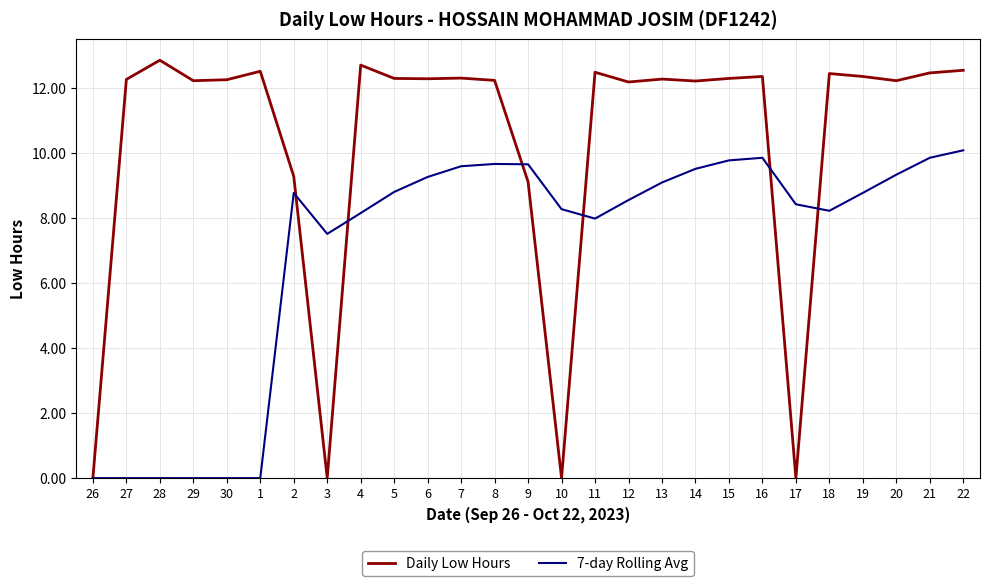

What is the sum of all Daily Low Hours values?

278.1